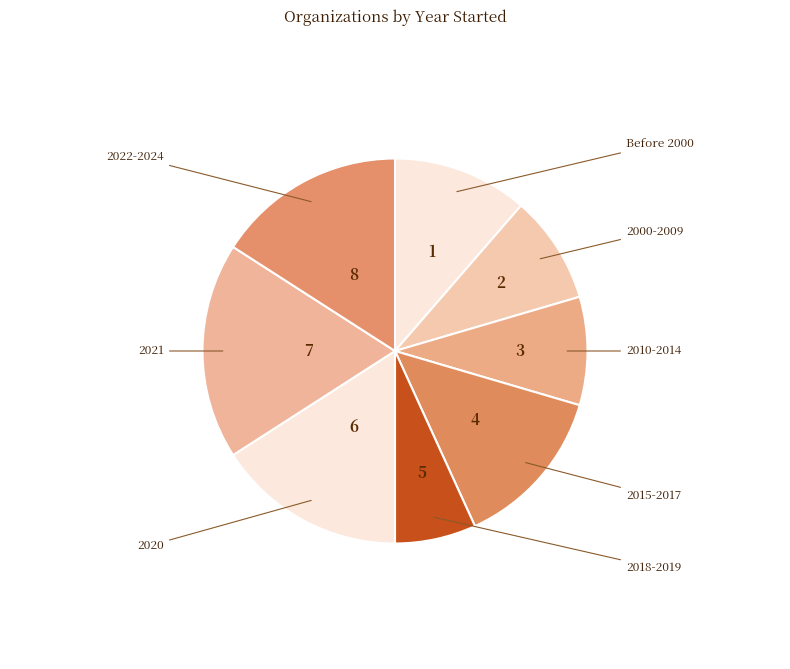

How many segments does this pie chart have?

8